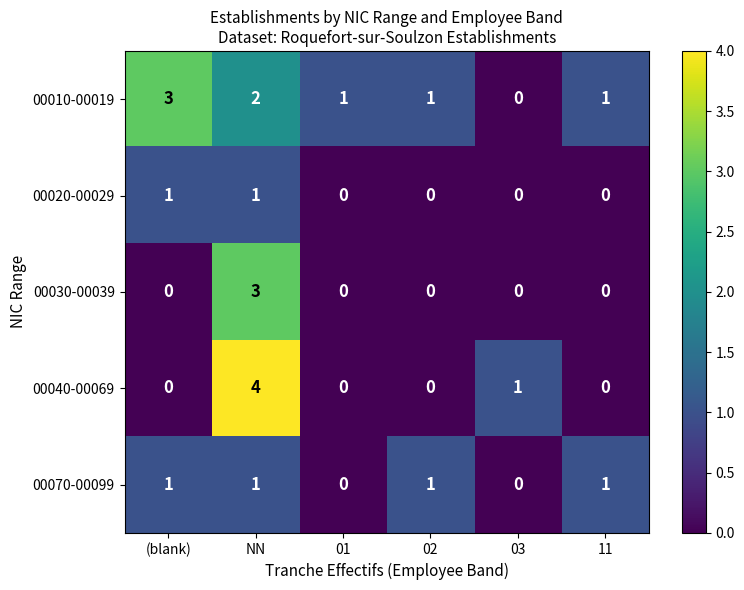

What is the difference between the highest and lowest values at 11?

1